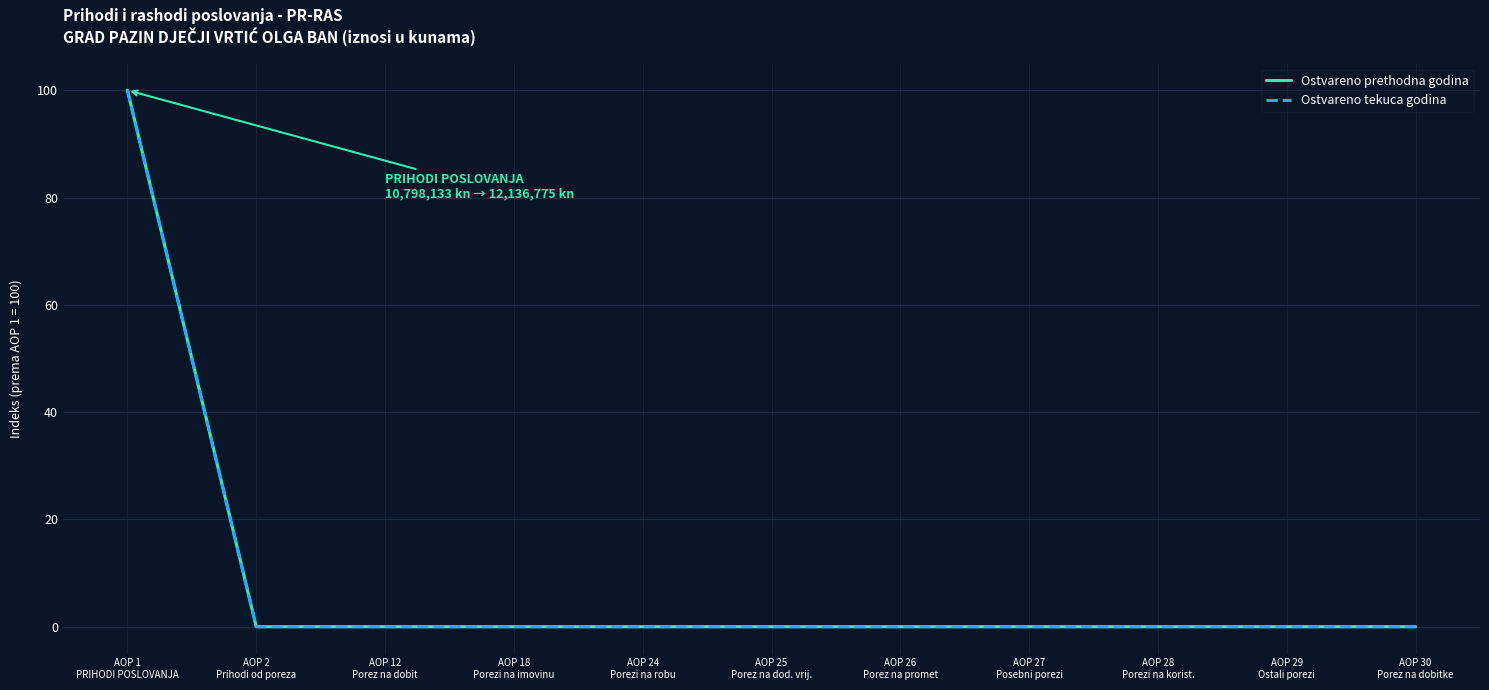

Is this an area chart (filled region under the line)?

No